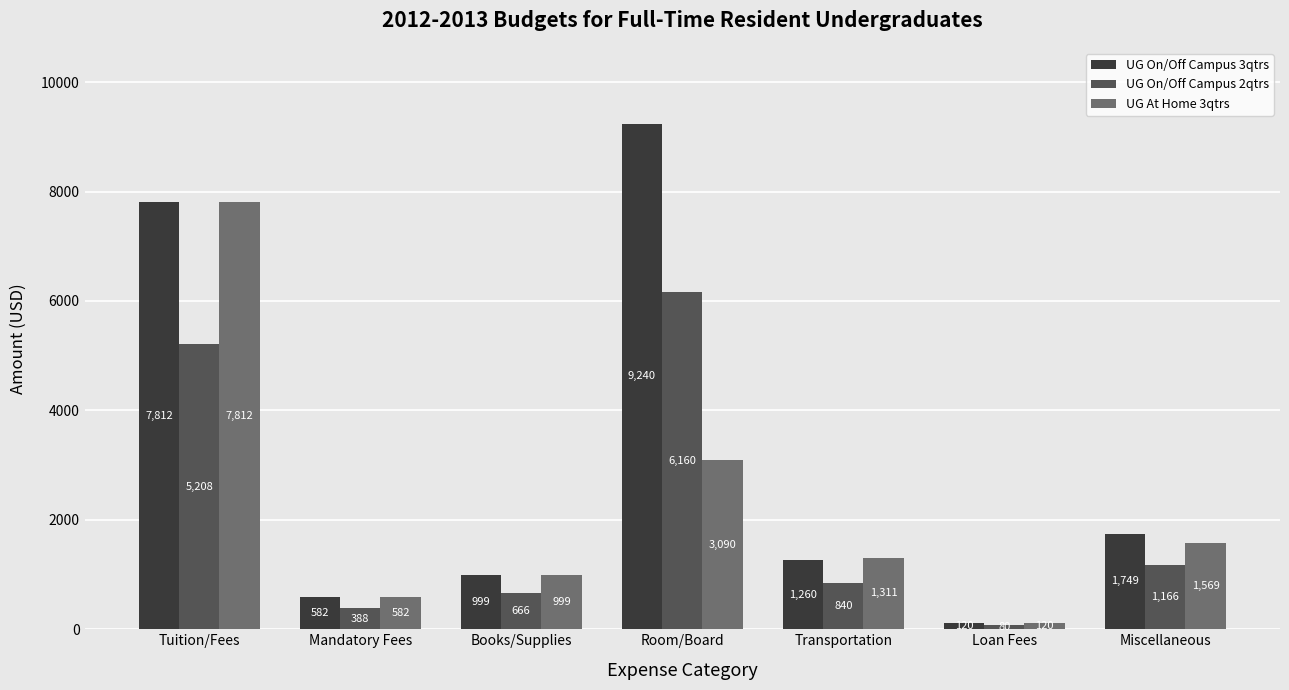

What is the sum of all UG On/Off Campus 3qtrs values?

21762